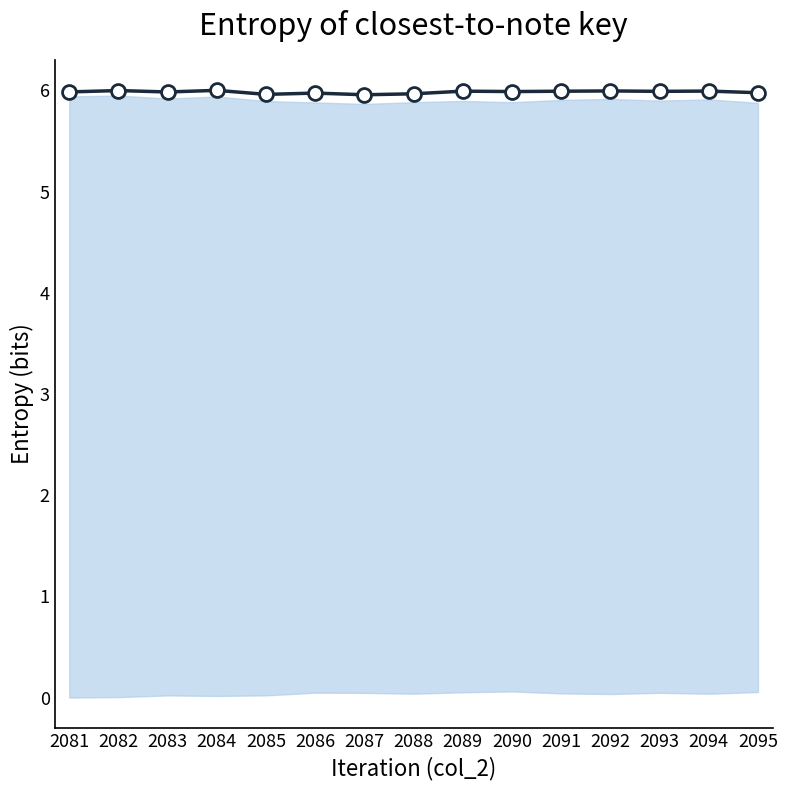

Count the number of categories in the chart.

15